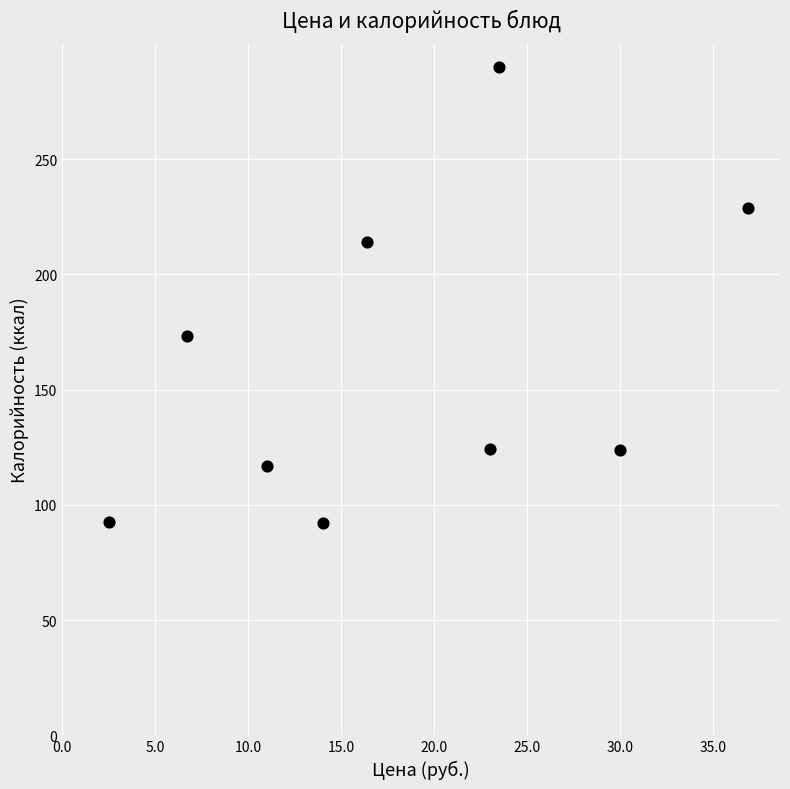

What is the range of X values (max minus min)?

34.4